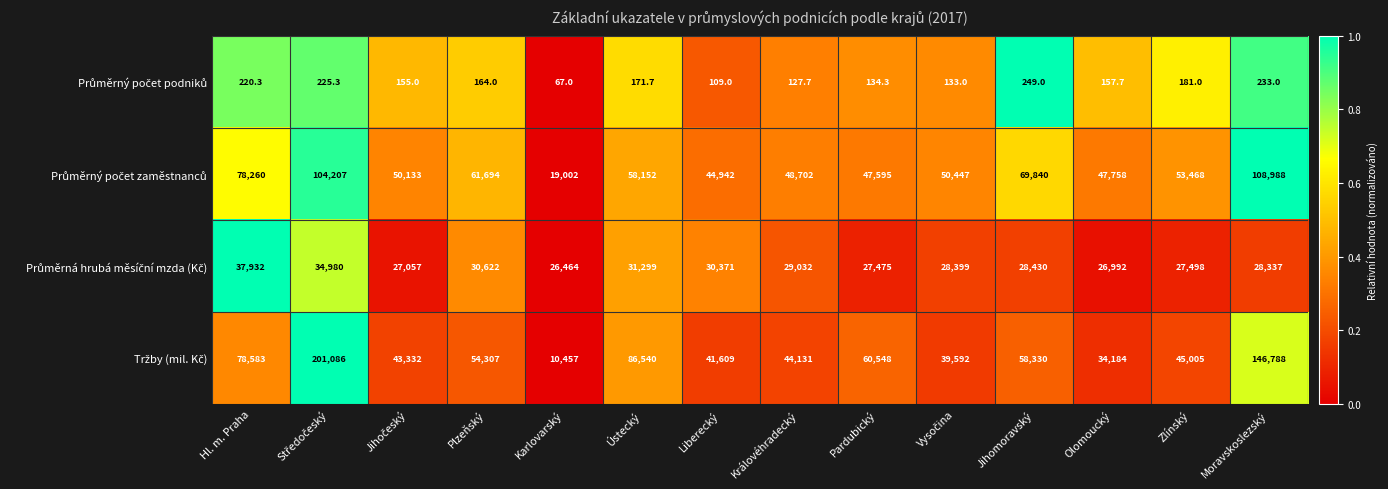

At how many categories does at least one series exceed 16946?

14